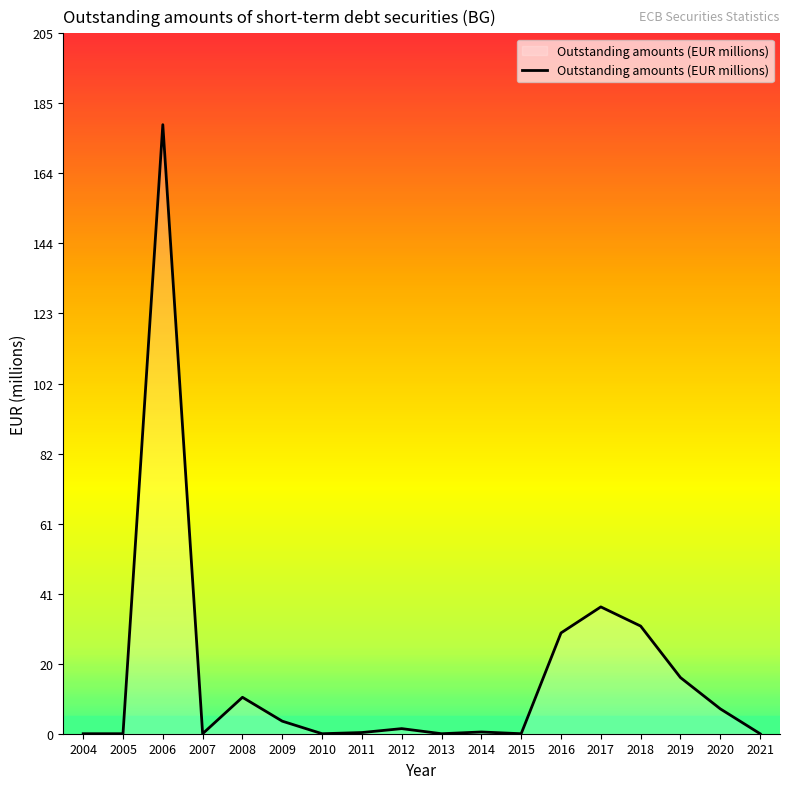

Does the chart display data point markers on the line(s)?

No